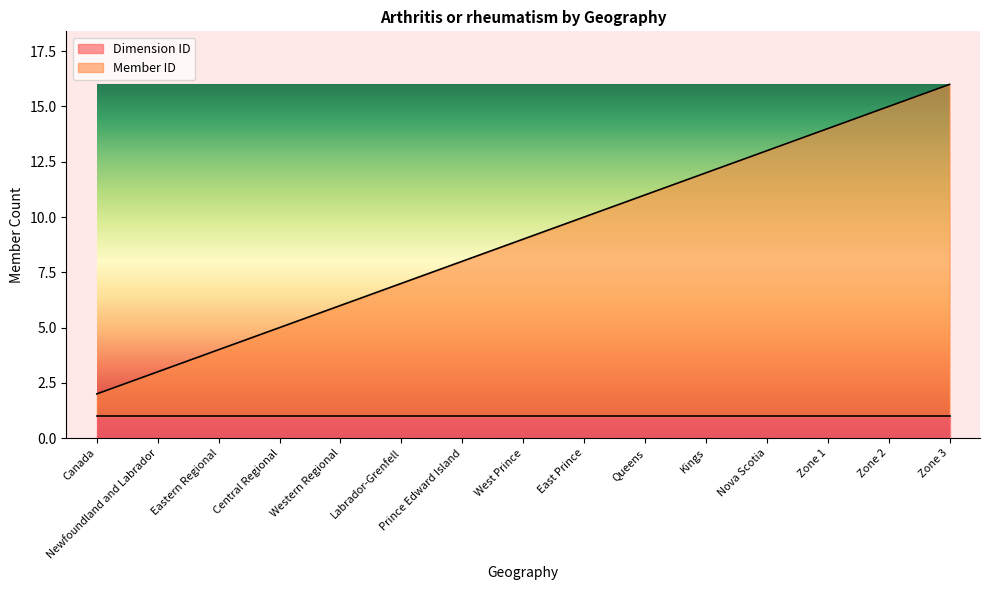

What is the approximate value at Queens, to the nearest 5?

10